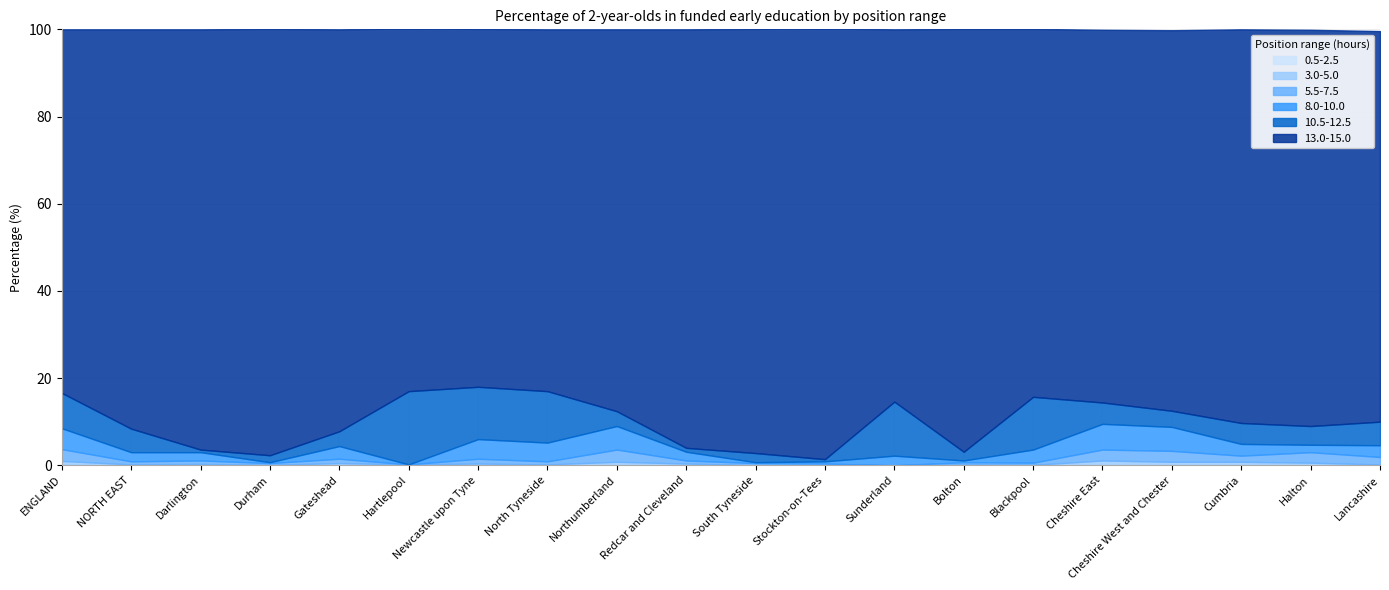

At which category is the sum across all series the highest?

Hartlepool